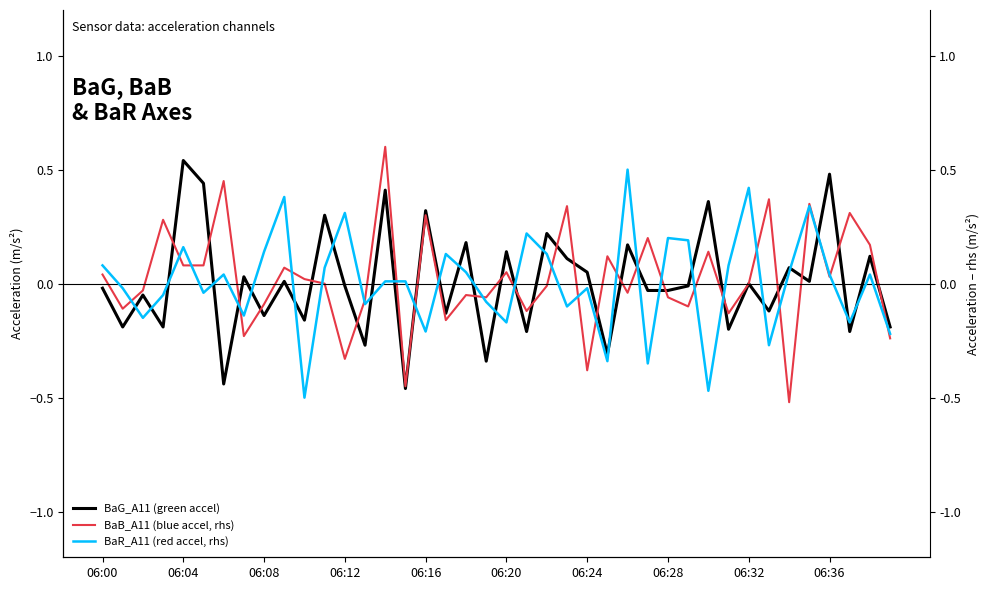

Which label corresponds to the largest value in the chart?

14